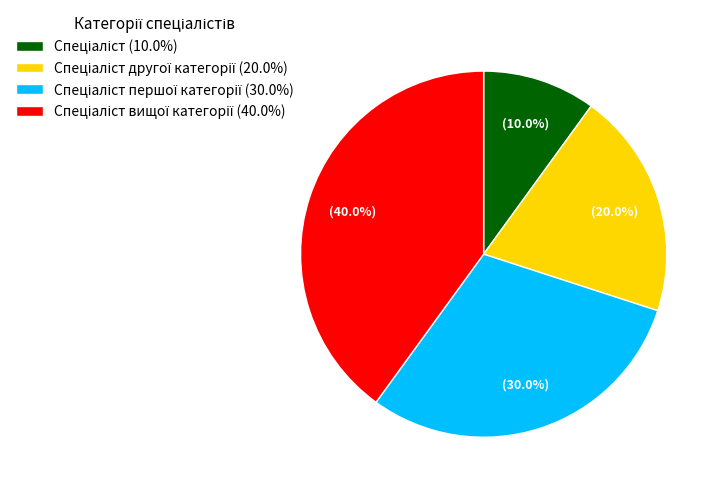

Is there any slice that represents more than half of the pie?

No